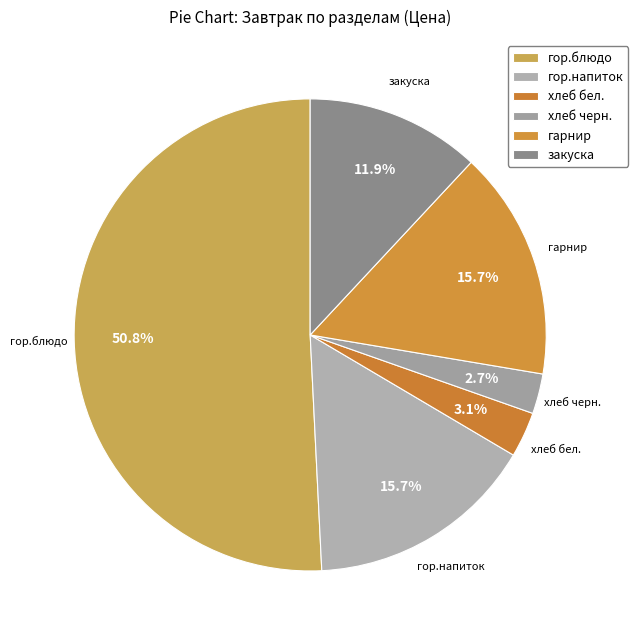

Which slice is the largest?

гор.блюдо